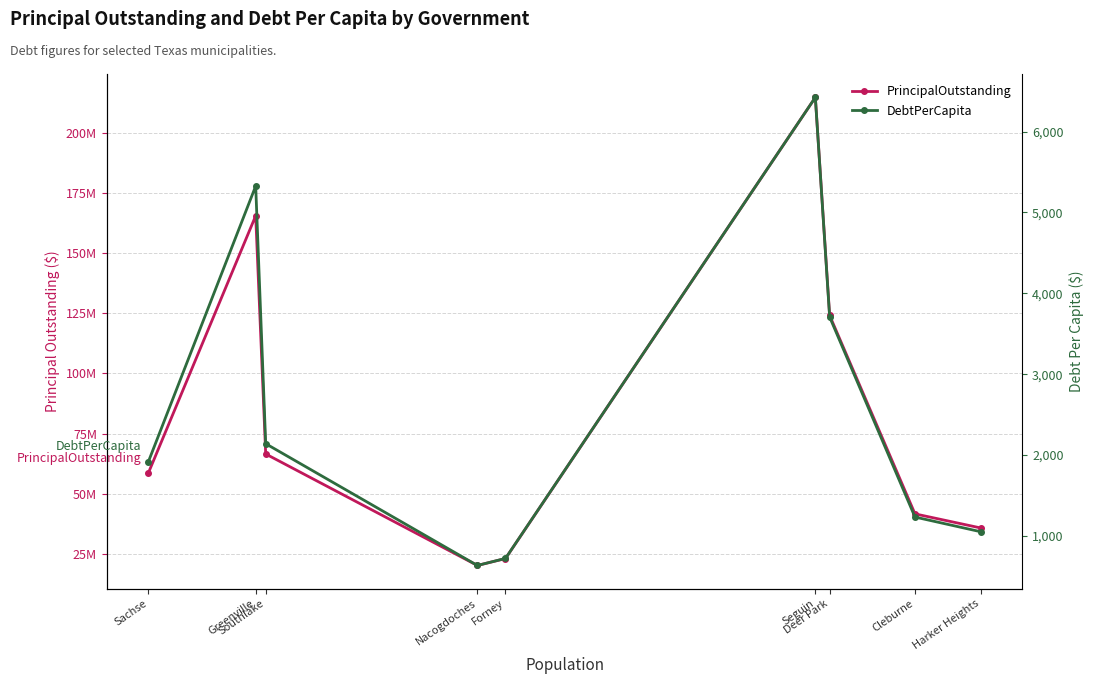

How many values in the DebtPerCapita series are below 1918?

4